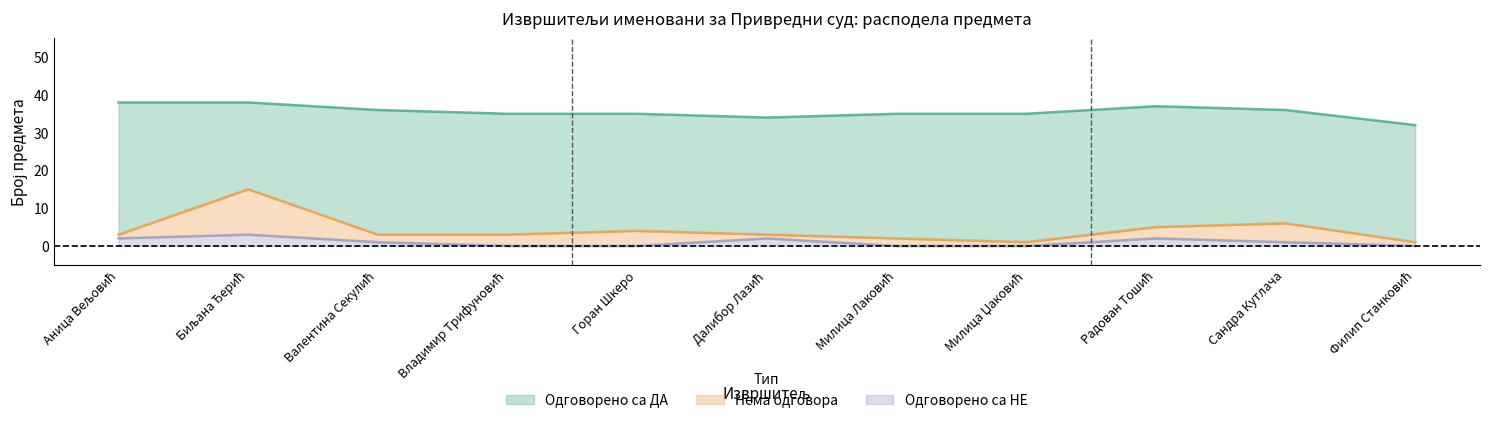

Does the chart have visible grid lines?

No